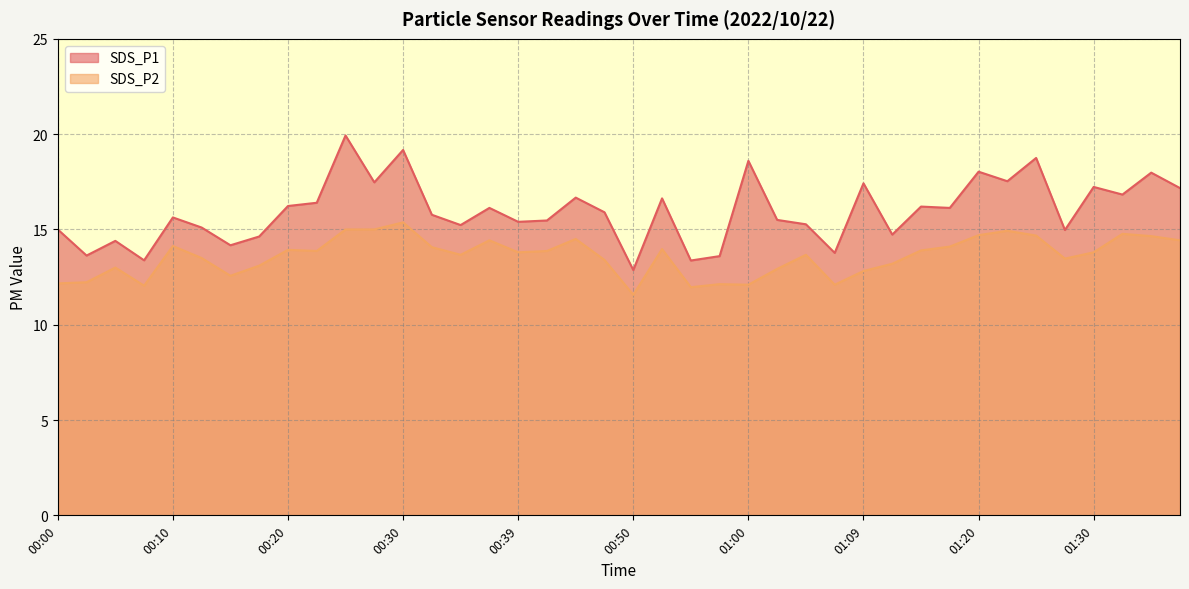

What is the spread (max minus min) of values at 00:03?

1.4